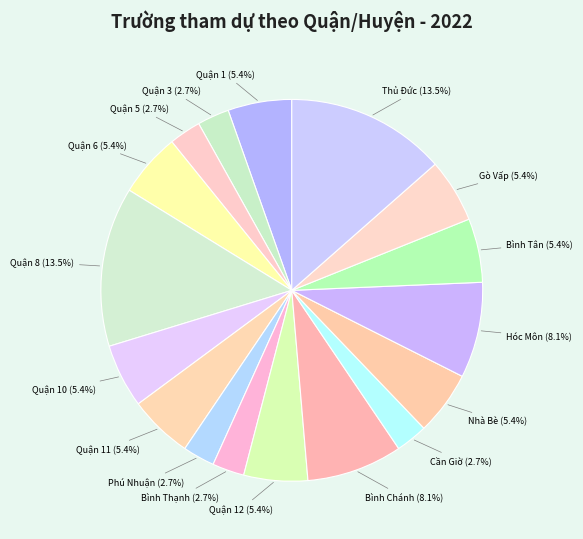

To the nearest percent, what percentage of the pie is Bình Chánh?

8%